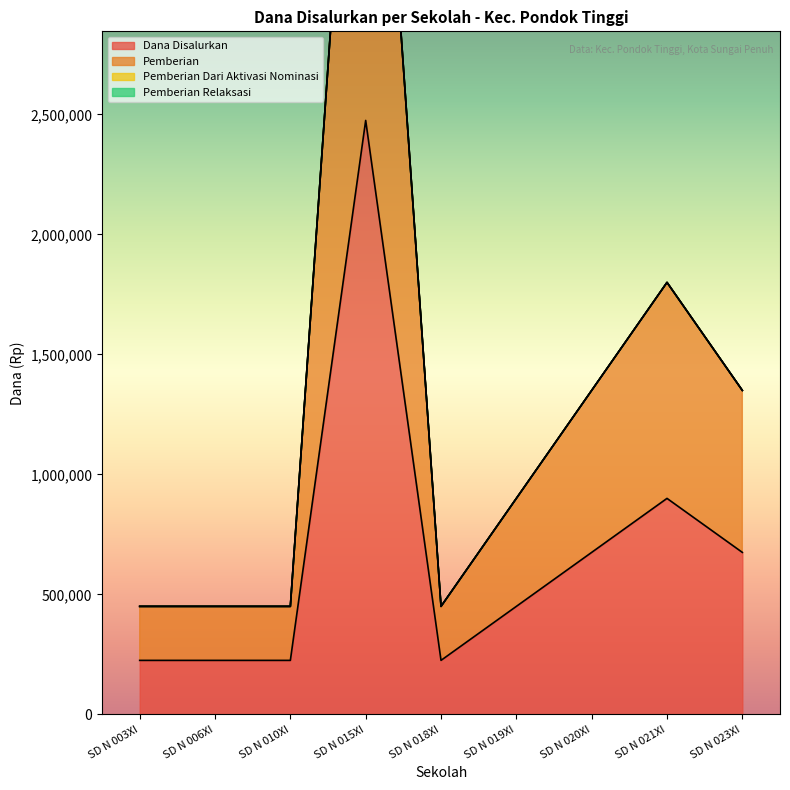

Is it true that Dana Disalurkan equals 225000 at SD N 010XI?

True